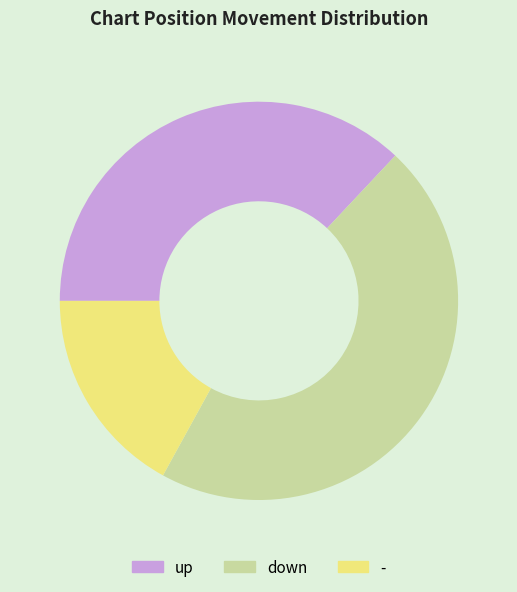

Which slice is the smallest?

-